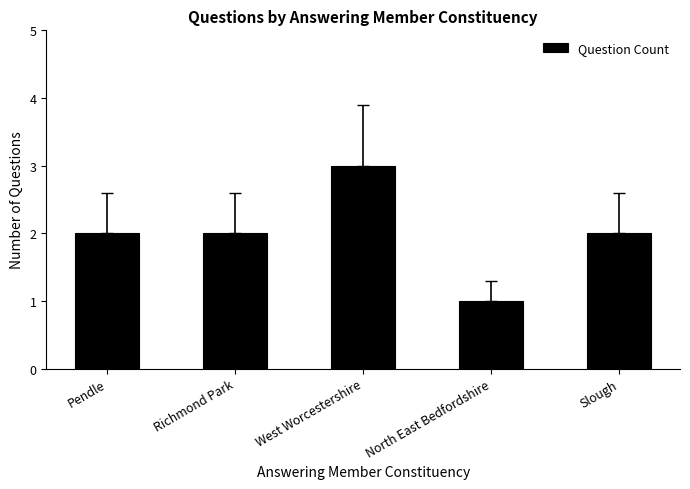

What is the sum of the values at North East Bedfordshire and West Worcestershire?

4